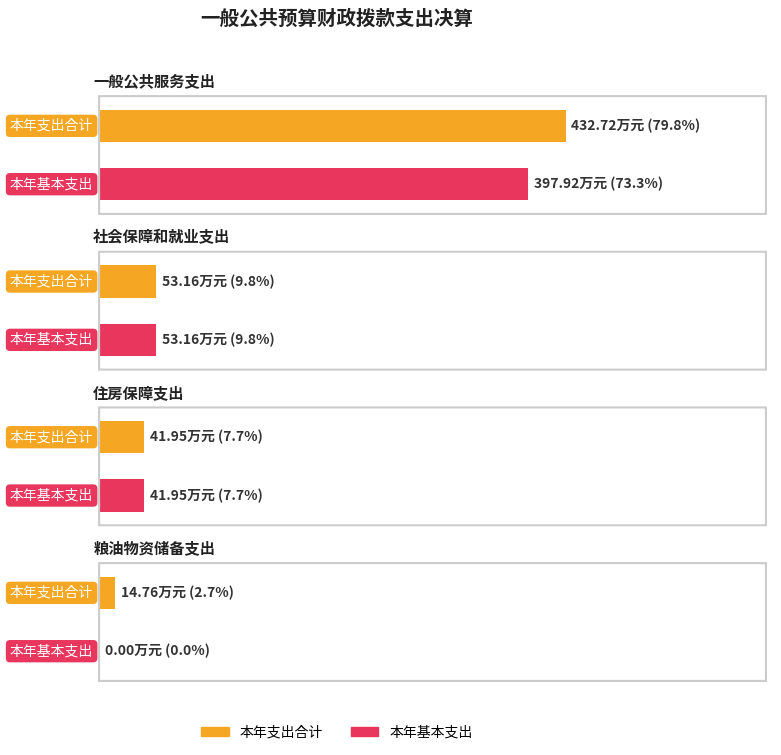

Which label corresponds to the largest value in the chart?

一般公共服务支出